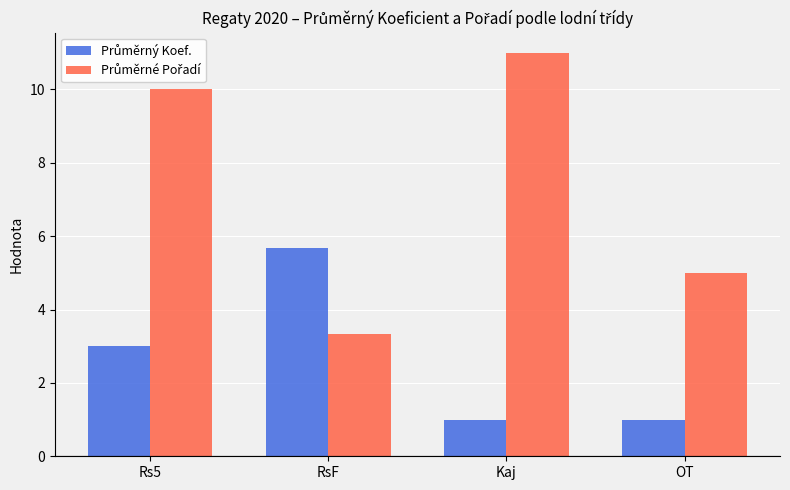

Which category has the highest value across all series?

Kaj